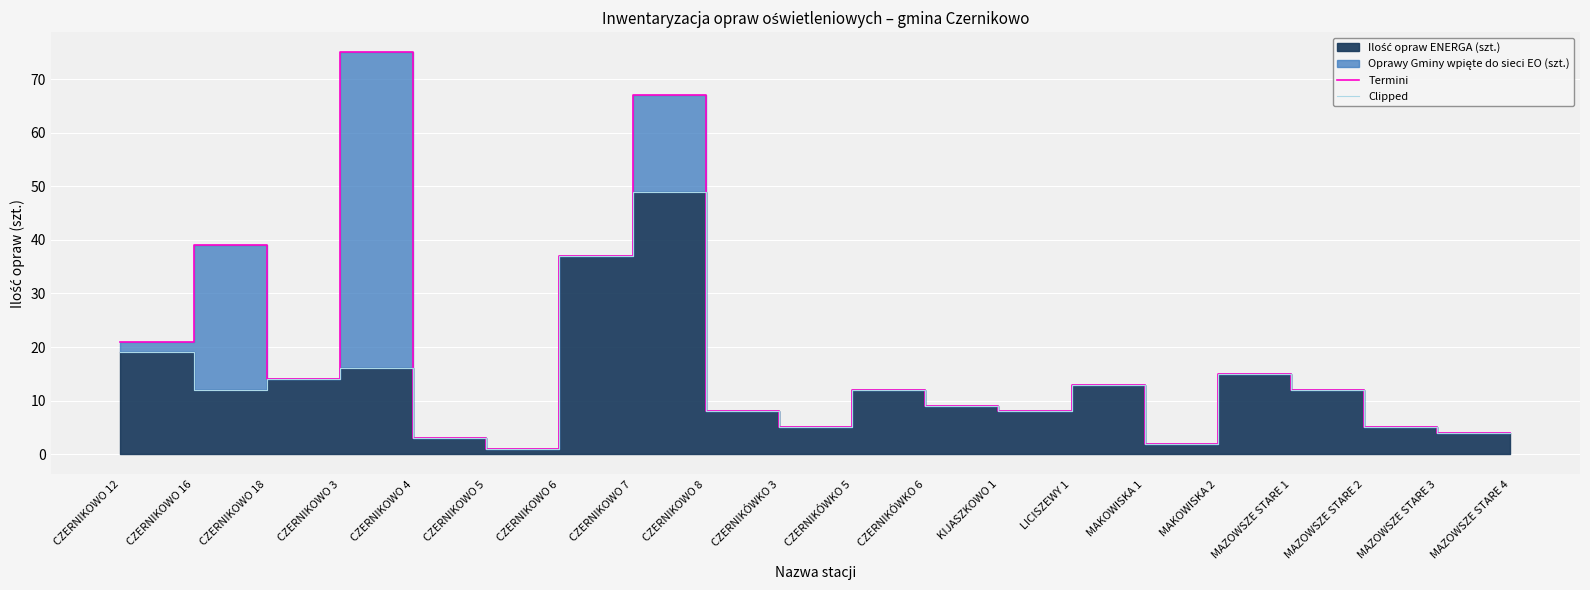

What is the sum of the Clipped values at CZERNIKOWO 7 and MAKOWISKA 2?

64